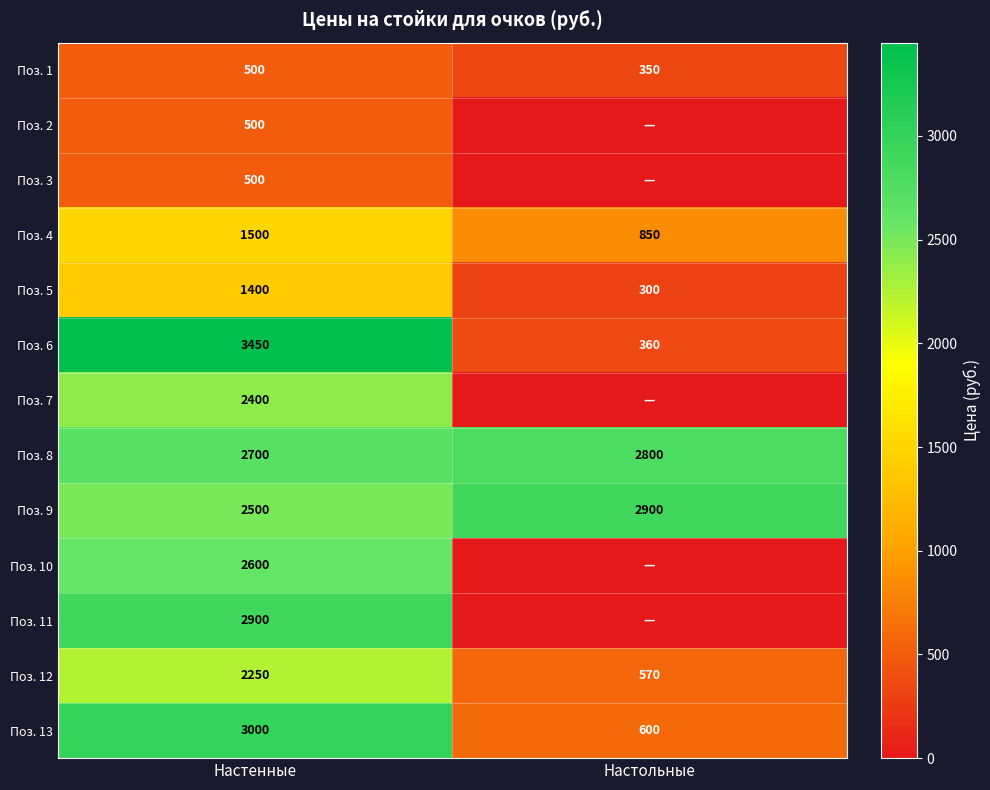

What is the average value of the Поз. 9 series?

2700